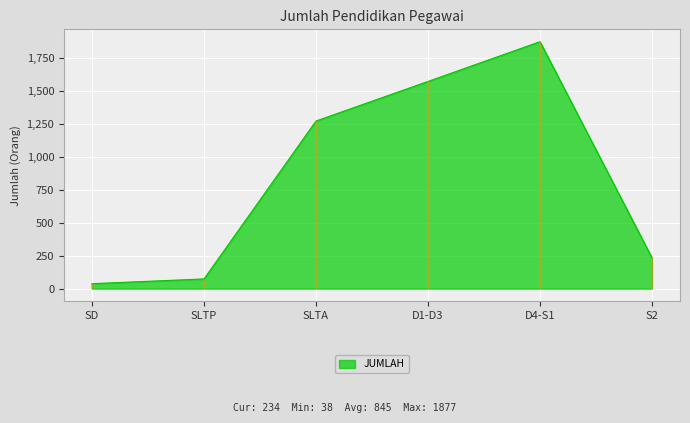

What is the change in value from SLTA to D1-D3?

+301